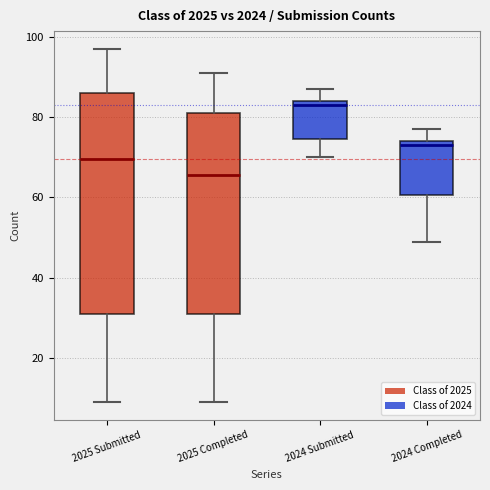

Comparing the boxes themselves (not the whiskers), which one is the tallest?

2025 Submitted